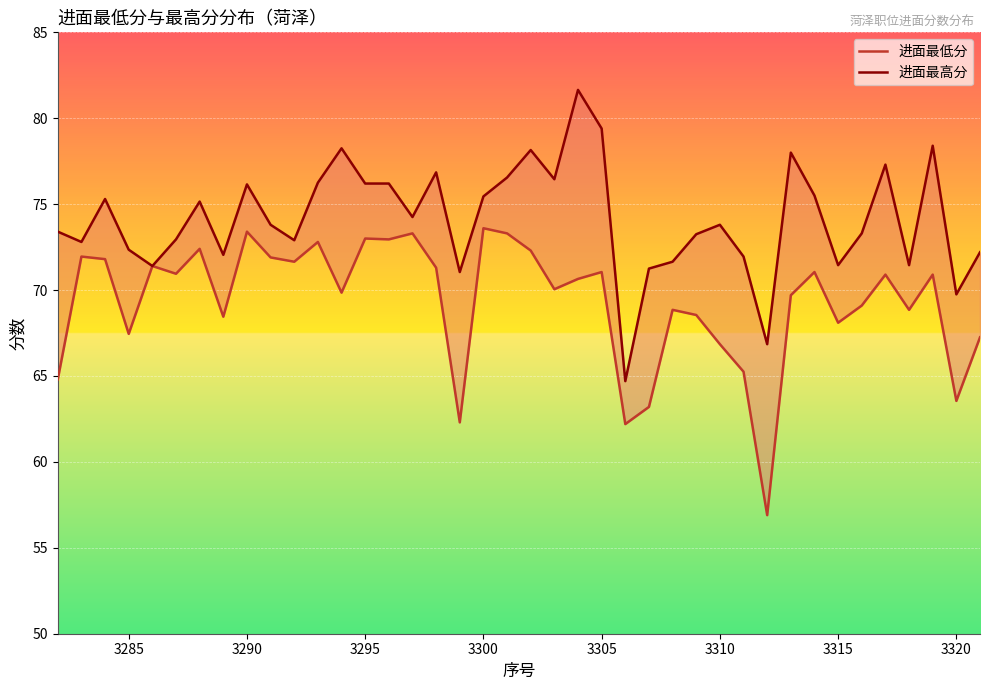

How many lines are shown in the chart?

2